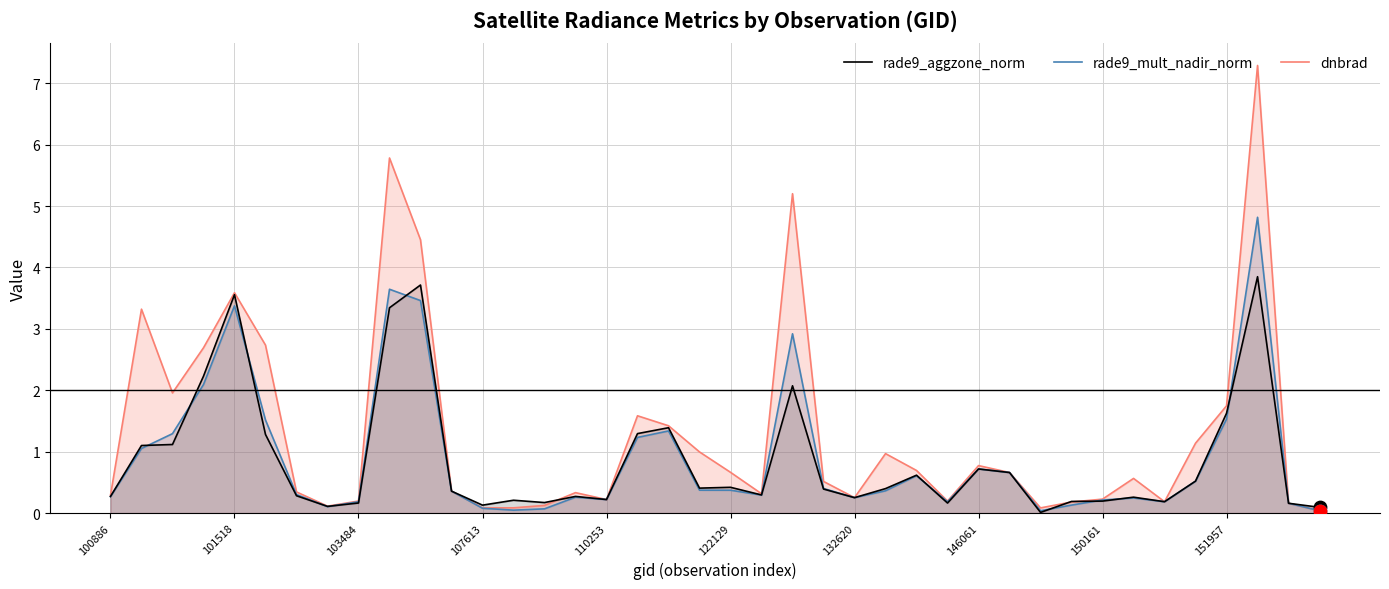

Is the value of dnbrad at 31 greater than the value of rade9_aggzone_norm at 17?

No